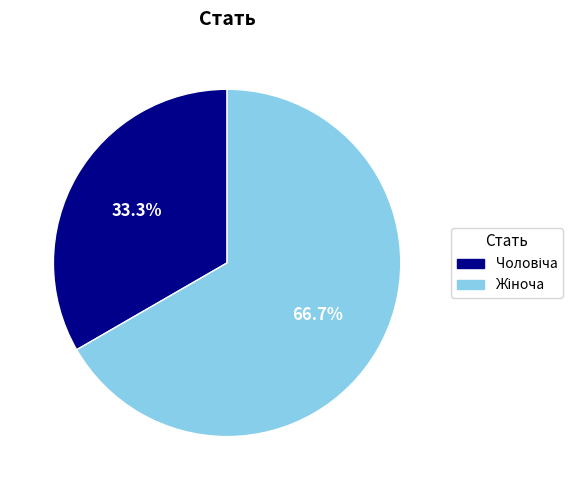

How many segments does this pie chart have?

2